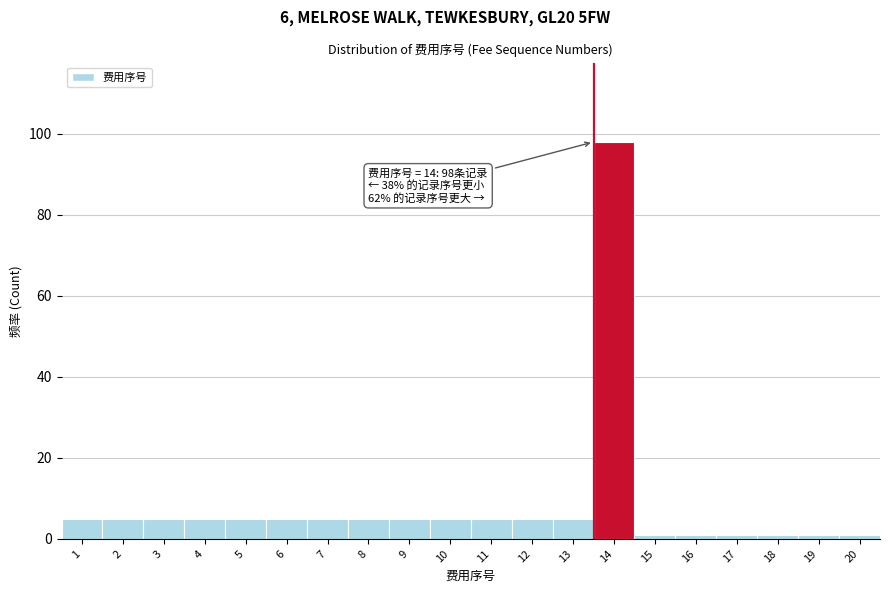

Reading right to left, extract all data points from this chart.

1	1	1	1	1	1	98	5	5	5	5	5	5	5	5	5	5	5	5	5